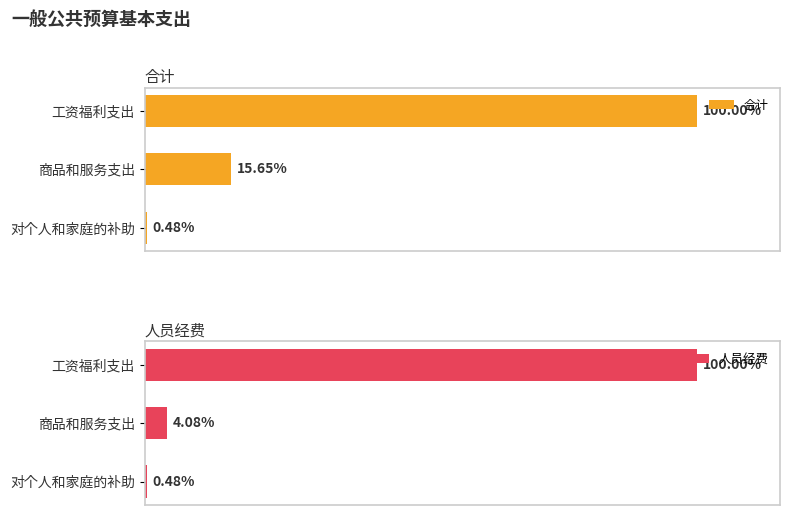

Count the number of data series in this chart.

2